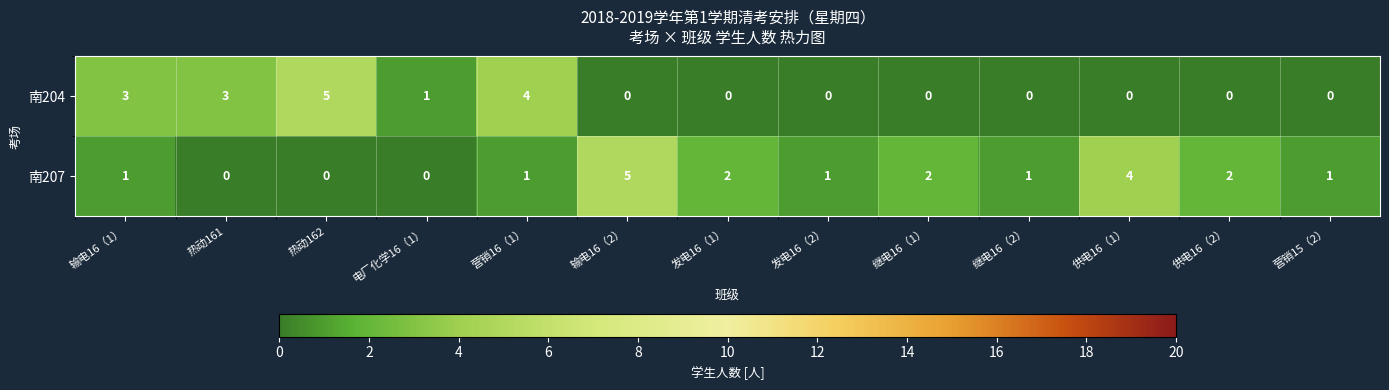

Which series has the largest total across all categories?

南207